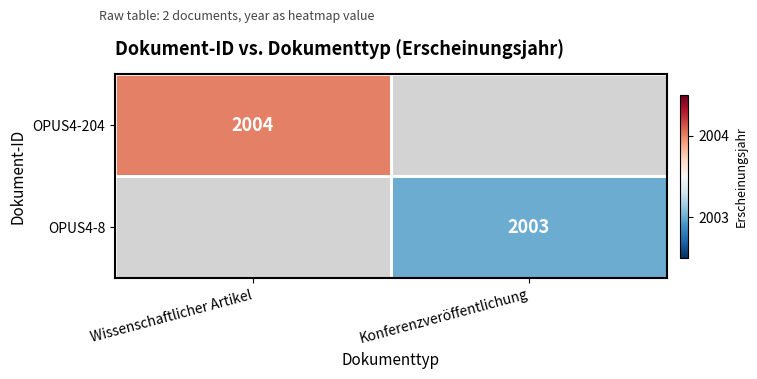

Which category has the lowest value across all series?

Konferenzveröffentlichung